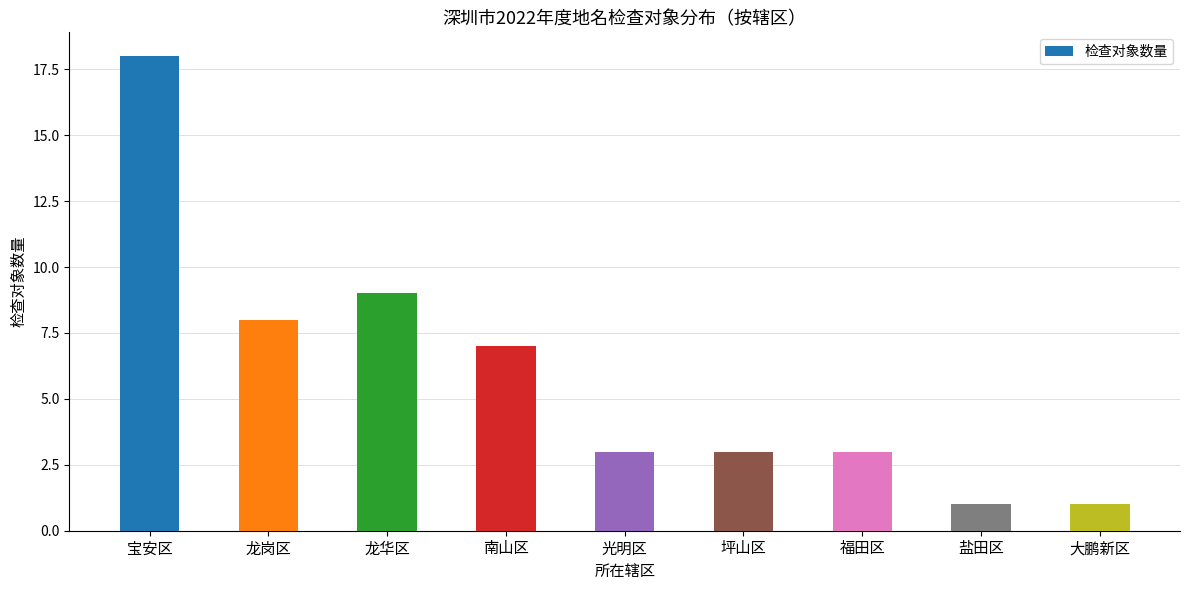

What is the approximate value at 南山区?

7